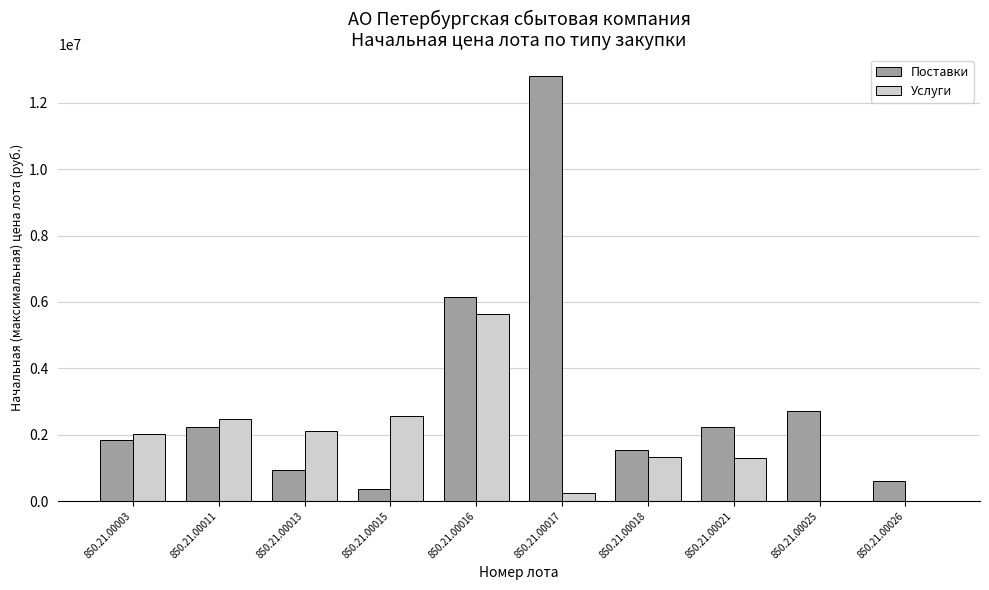

Which series has the widest spread of values?

Поставки